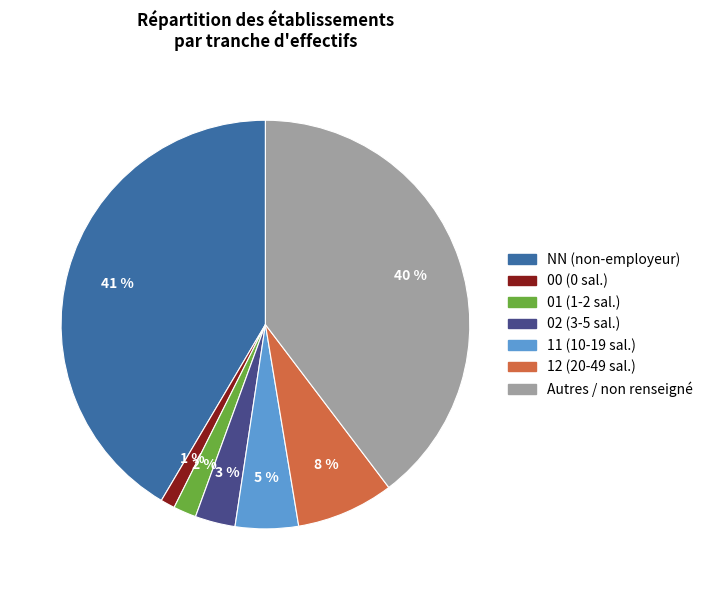

How many segments does this pie chart have?

7